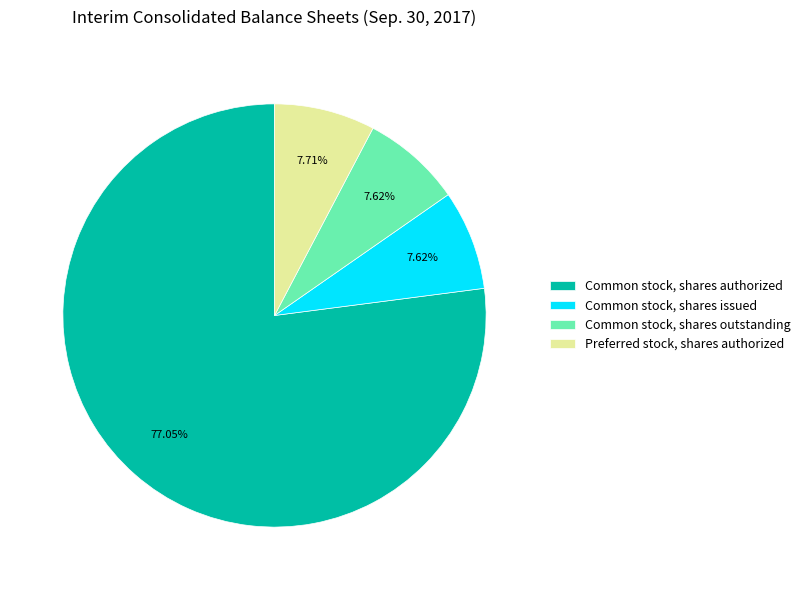

True or false: Common stock, shares outstanding accounts for 8% of the total.

True